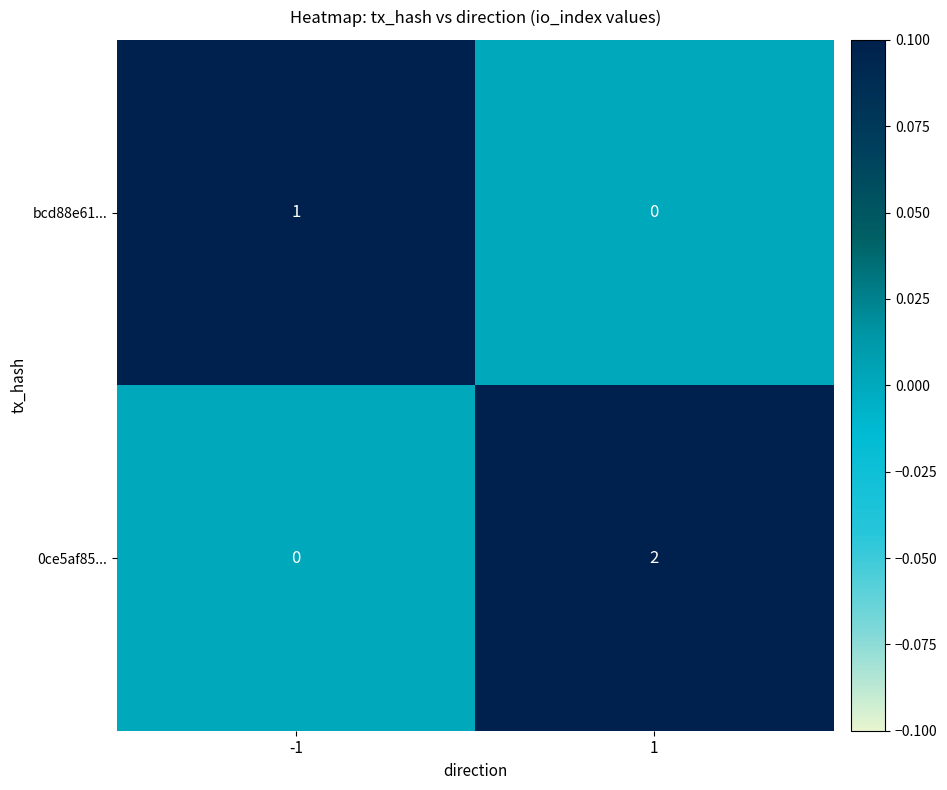

Rank the series by their average value, from highest to lowest.

0ce5af85..., bcd88e61...